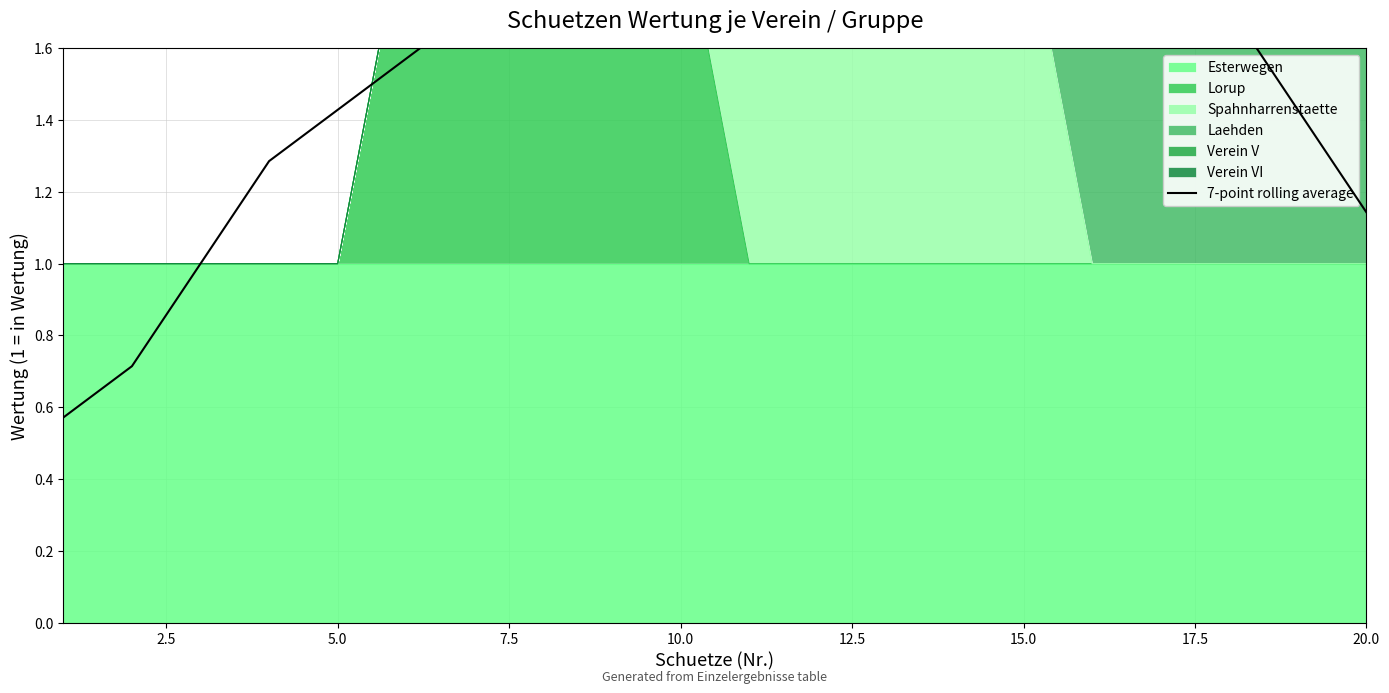

What is the value of the 4th point from the left?

1.3